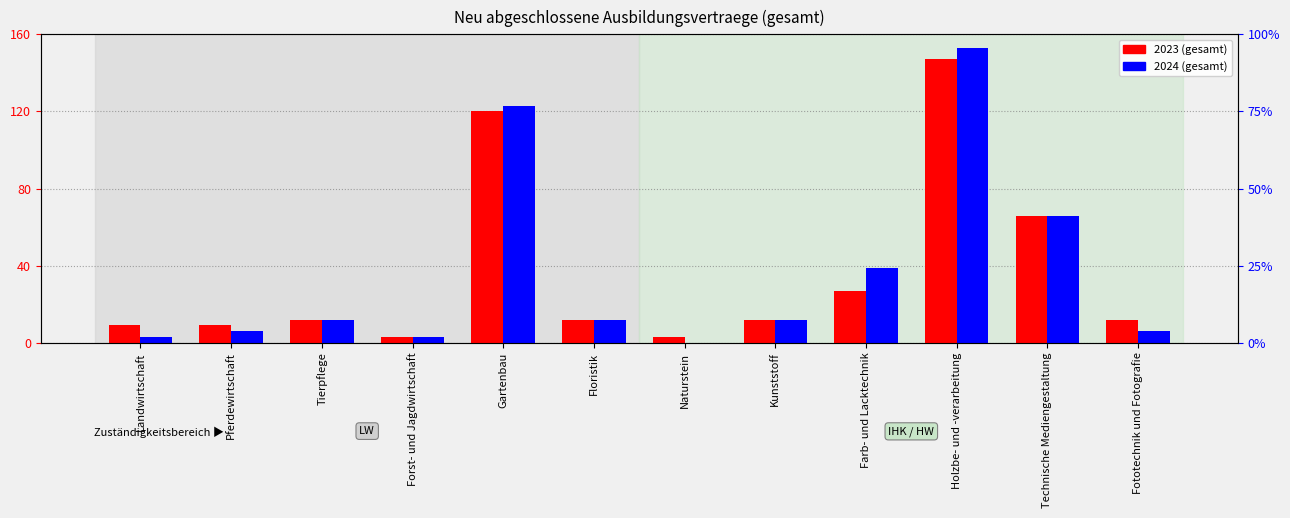

At which label does 2024 (gesamt) reach its minimum?

Naturstein